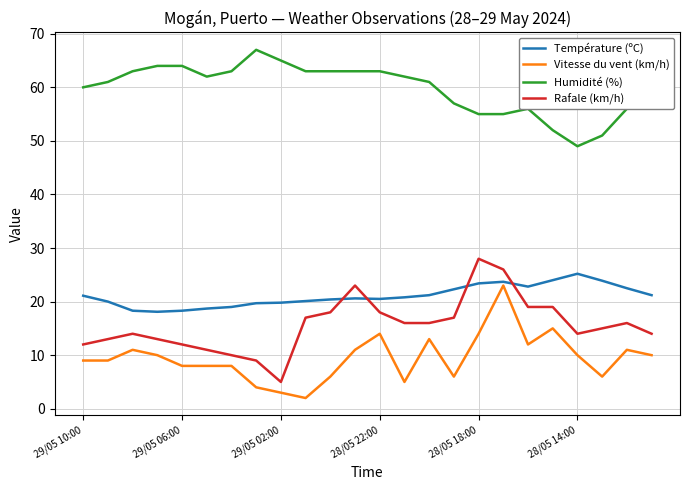

How many lines are shown in the chart?

4